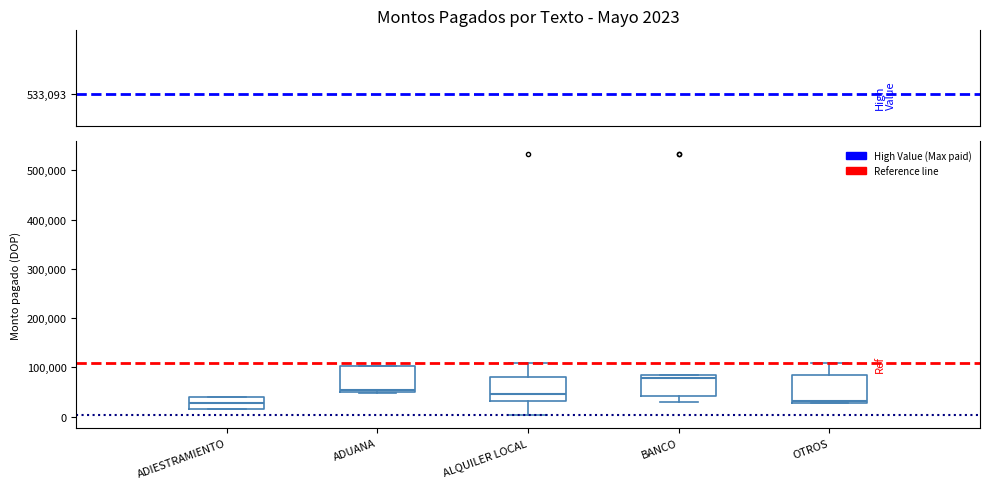

Reading left to right, transcribe this box plot: for each box, give where its median line is, the range the box spans, and where its two whiskers end, as read against the y-axis. The values are not printed on the chart, so give them approximately, as read against the axis.

ADIESTRAMIENTO: median 30000, box 20000 to 40000, whiskers 20000 to 40000
ADUANA: median 50000 (just above the box's lower edge), box 50000 to 100000, whiskers 50000 to 100000
ALQUILER LOCAL: median 50000, box 30000 to 80000, whiskers 0 to 110000
BANCO: median 80000 (just below the box's upper edge), box 40000 to 80000, whiskers 30000 to 80000
OTROS: median 30000 (just above the box's lower edge), box 30000 to 80000, whiskers 30000 to 110000